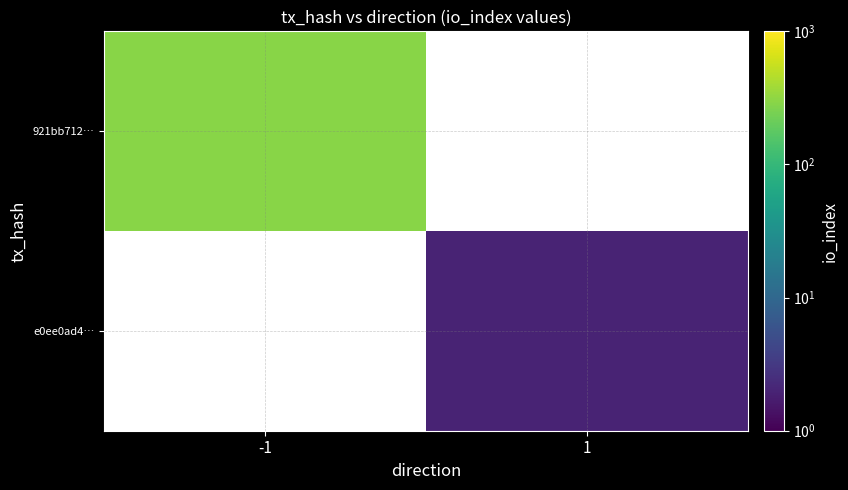

Reading left to right, list all the values displayed in this chart.

921bb712…: -1=295	1=0
e0ee0ad4…: -1=0	1=2